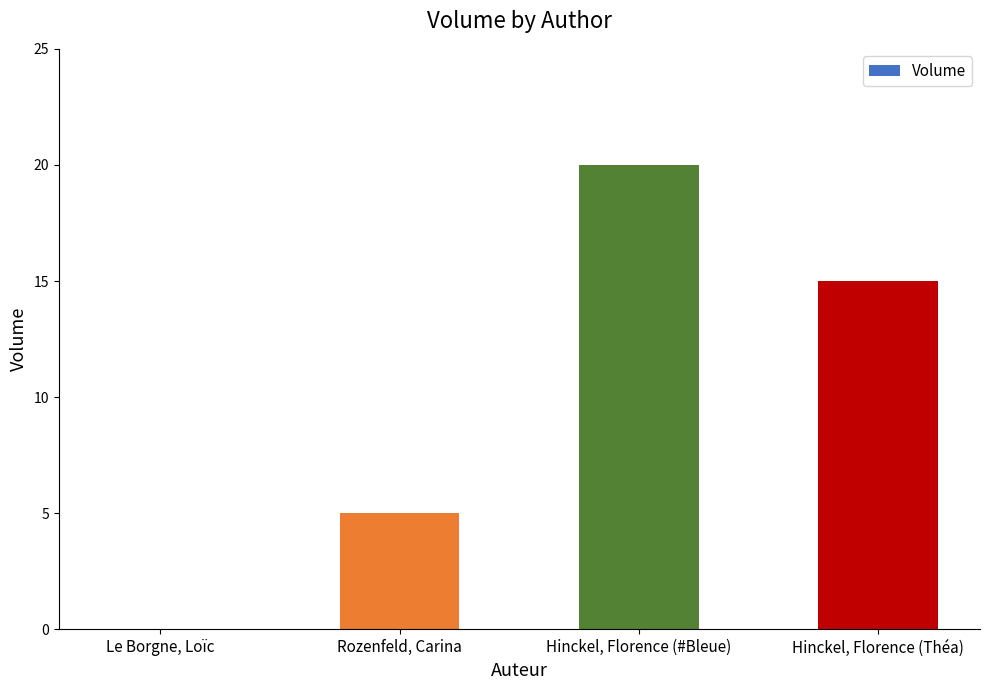

What is the ratio of the value at Rozenfeld, Carina to the value at Hinckel, Florence (Théa)?

0.3